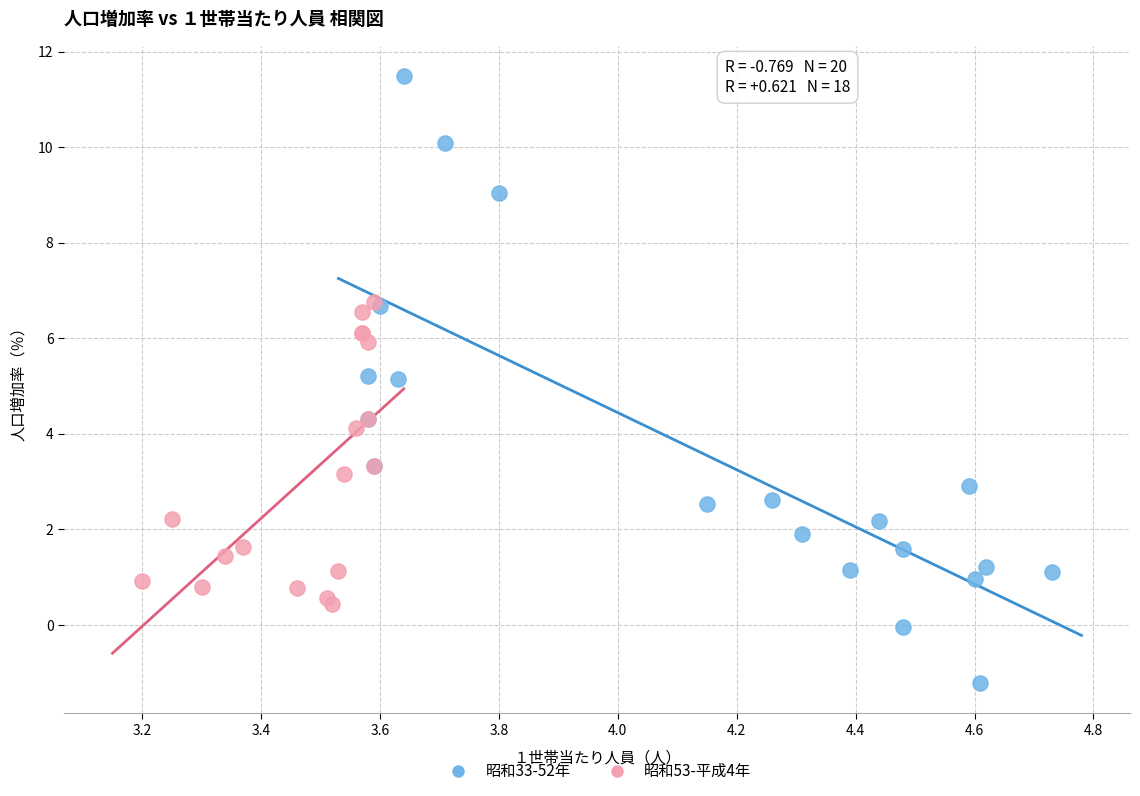

Which series has the widest spread of Y values?

昭和33-52年